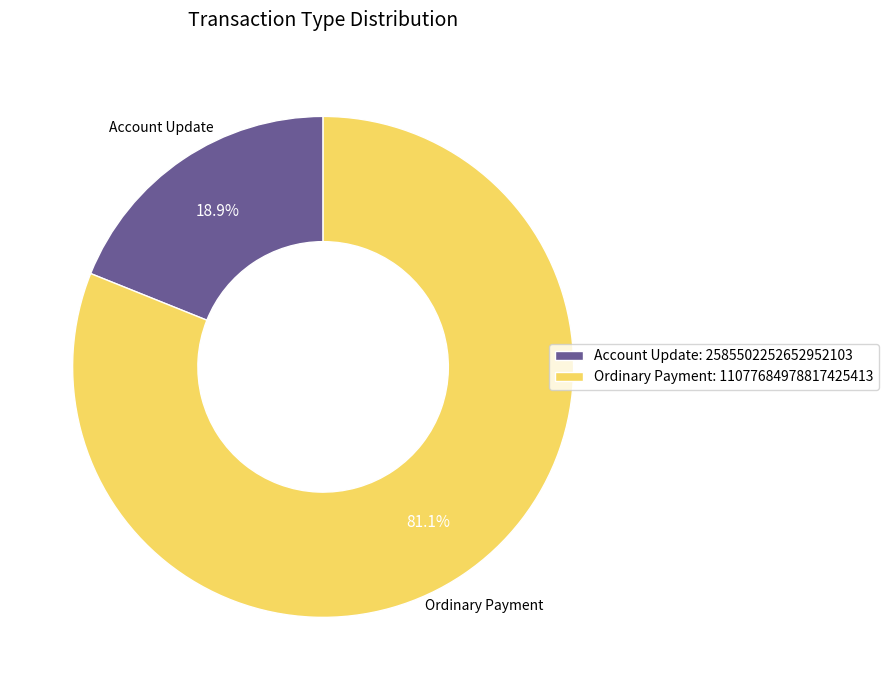

What is the smallest slice in the pie chart?

Account Update: 2585502252652952103